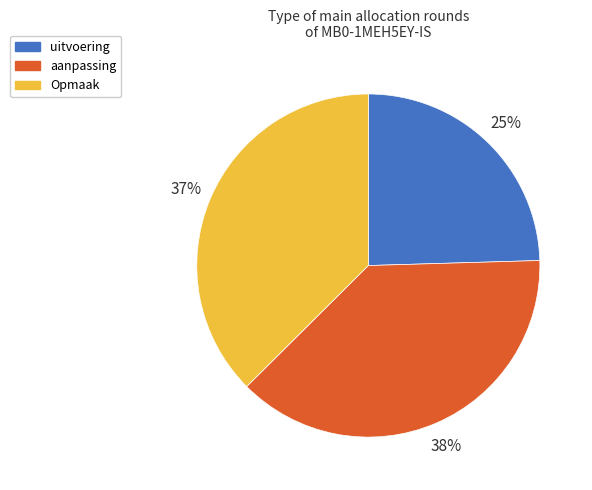

The uitvoering slice represents 34% of the pie. True or false?

False